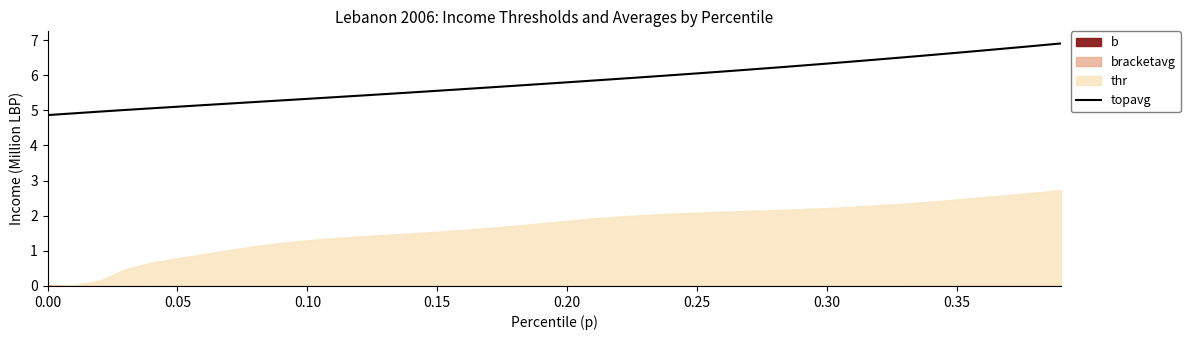

What is the highest value of the topavg series?

6.9